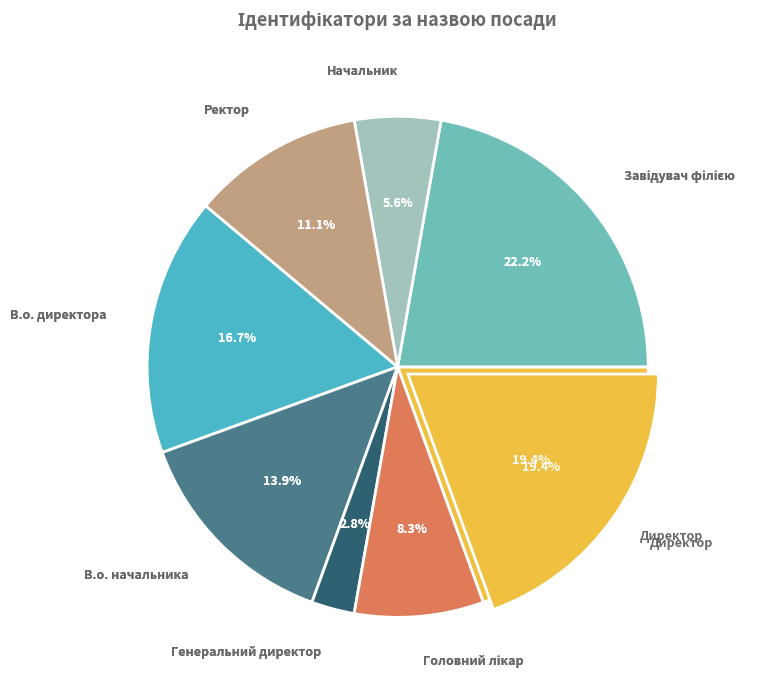

True or false: Ректор accounts for 19% of the total.

False